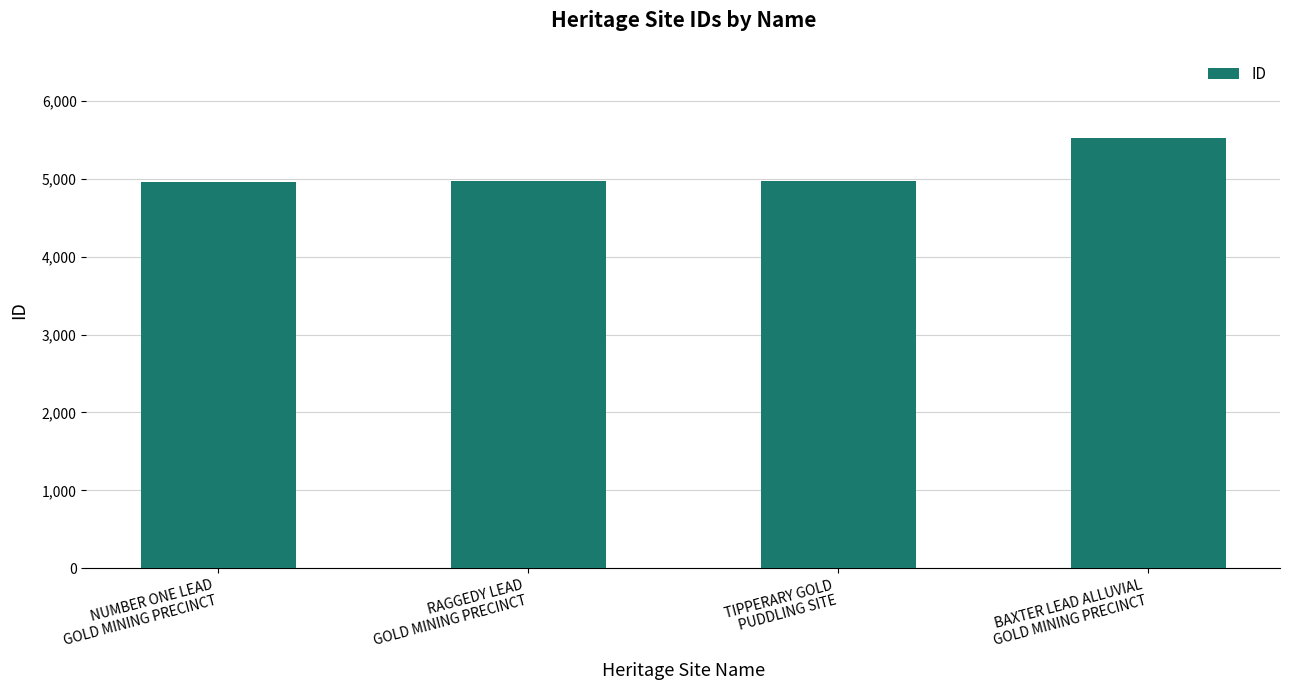

Are the bars grouped side by side (vs. stacked)?

No